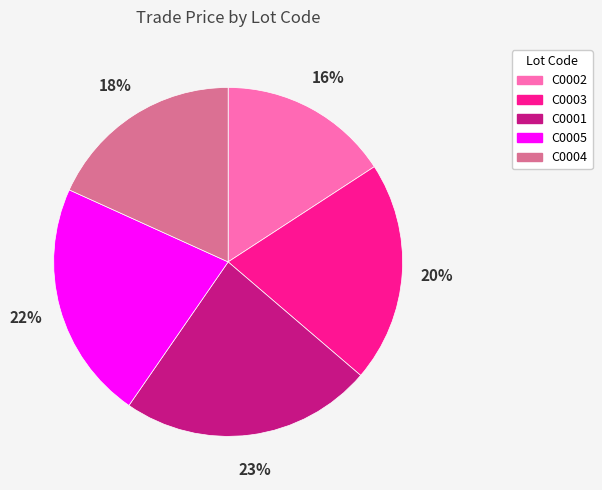

Which slice is the largest?

C0001